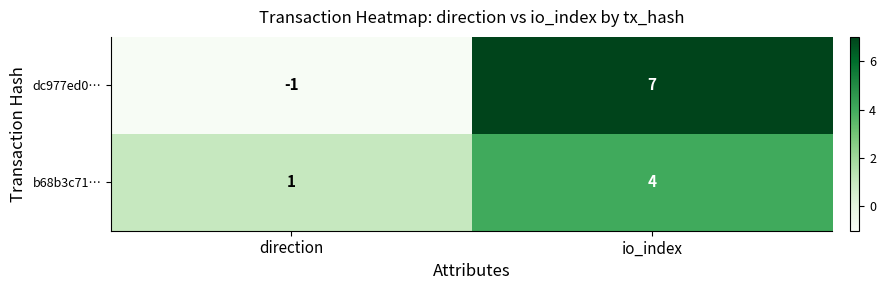

What is the average value of the dc977ed0… series?

3